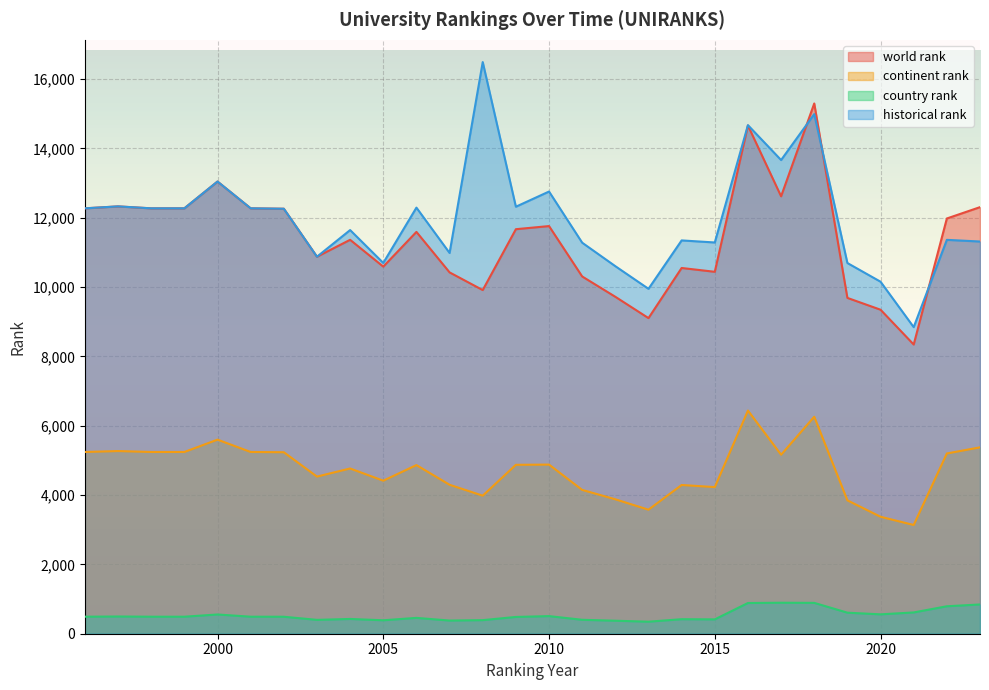

In historical rank, how many points are lower than both neighbors (excluding endpoints)?

8